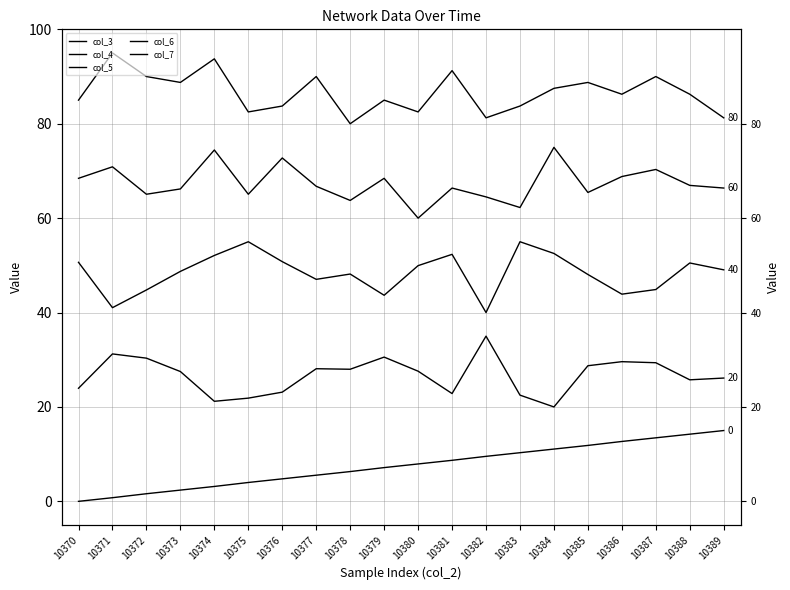

Does the chart display data point markers on the line(s)?

No